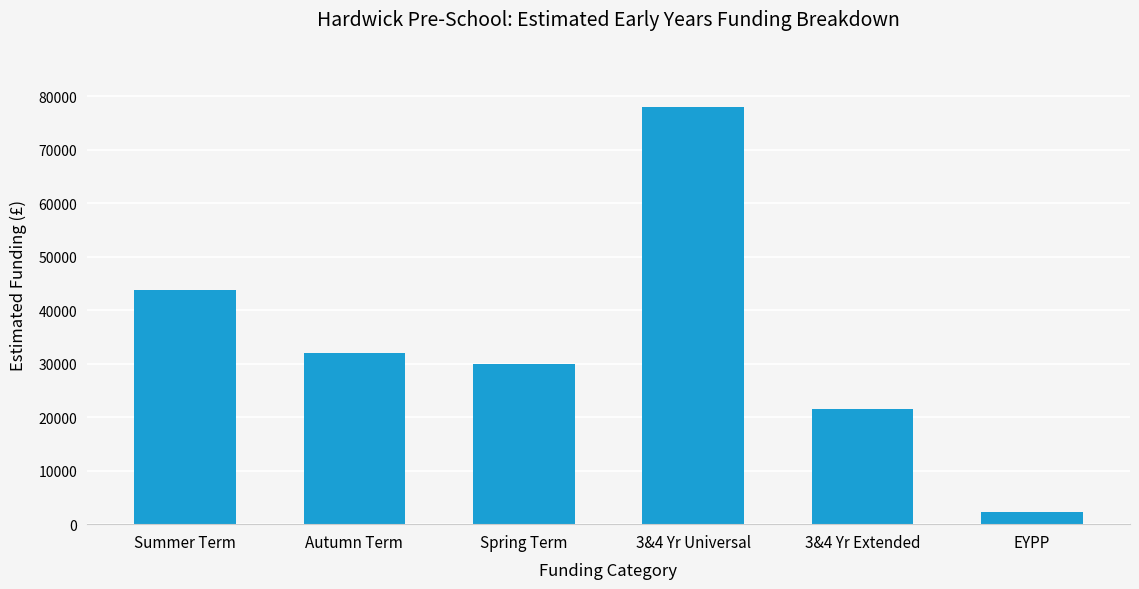

Which category has the lowest value across all series?

EYPP